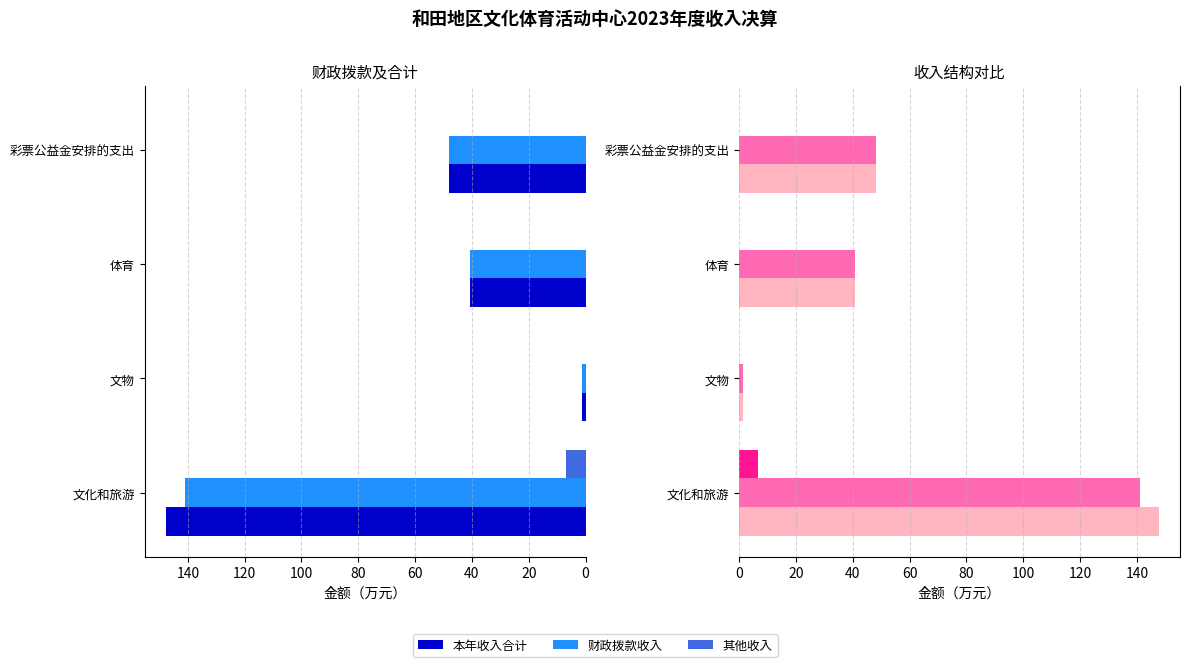

Which series has the largest range (max minus min)?

本年收入合计